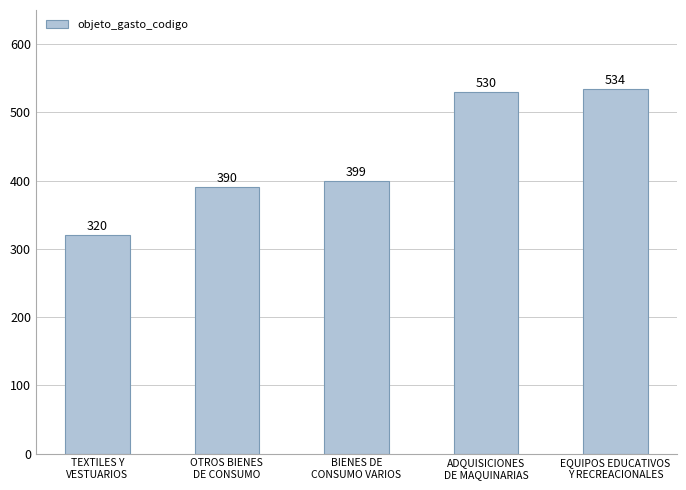

What is the sum of all values?

2173